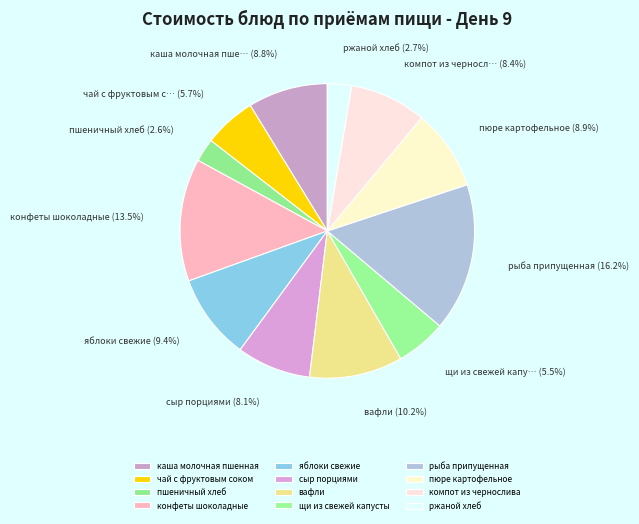

How many segments does this pie chart have?

12